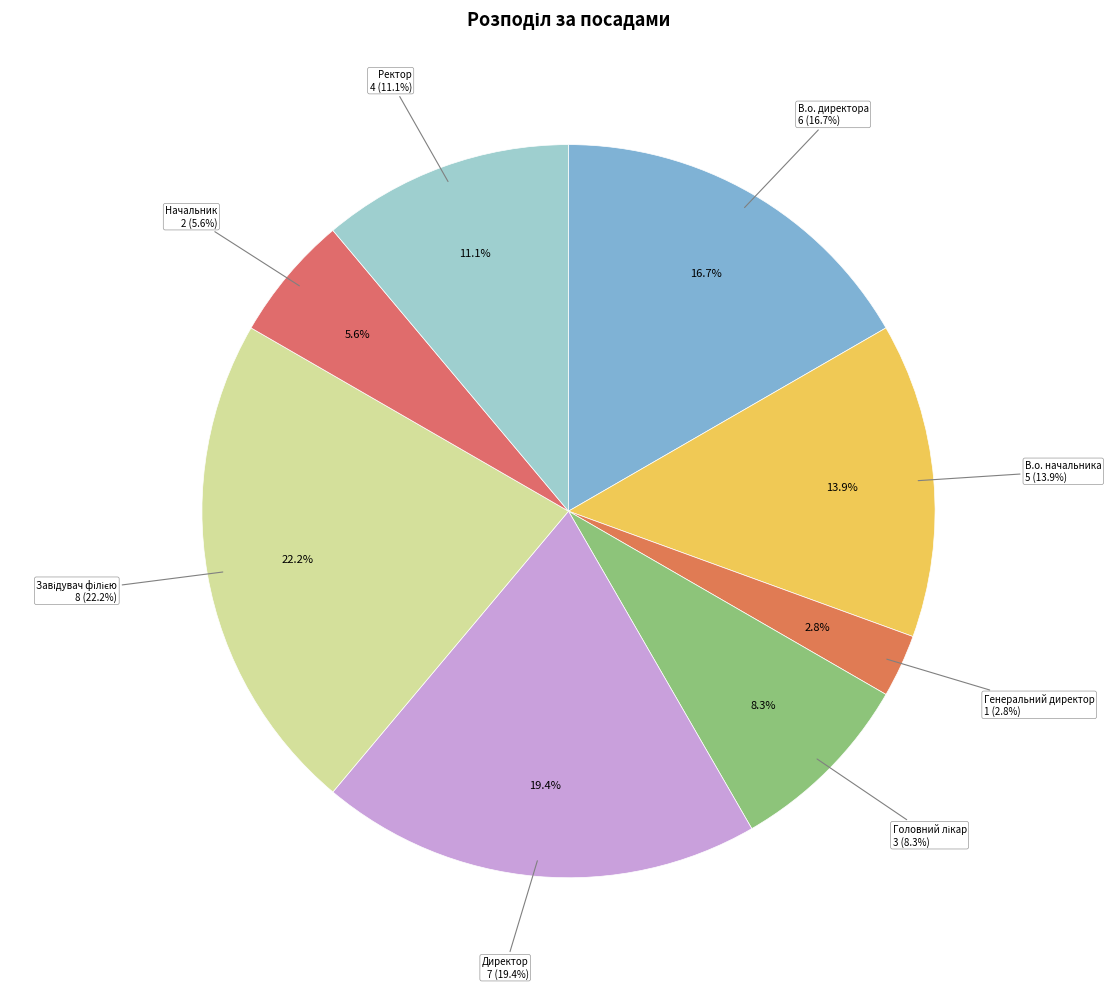

Which slice is the smallest?

Генеральний директор